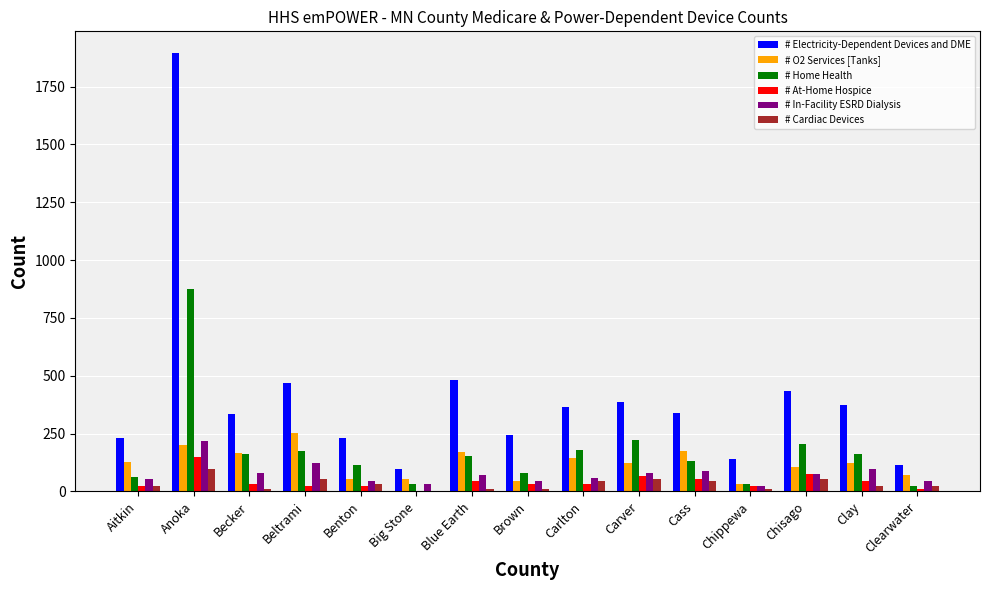

Which series changed the most between Brown and Chisago?

# Electricity-Dependent Devices and DME